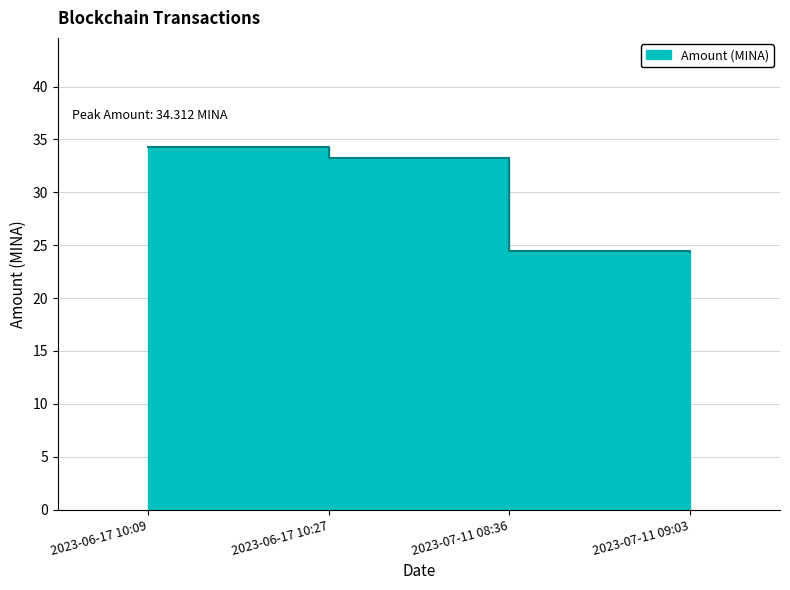

True or false: there are more than 1 points higher than both neighbors.

False